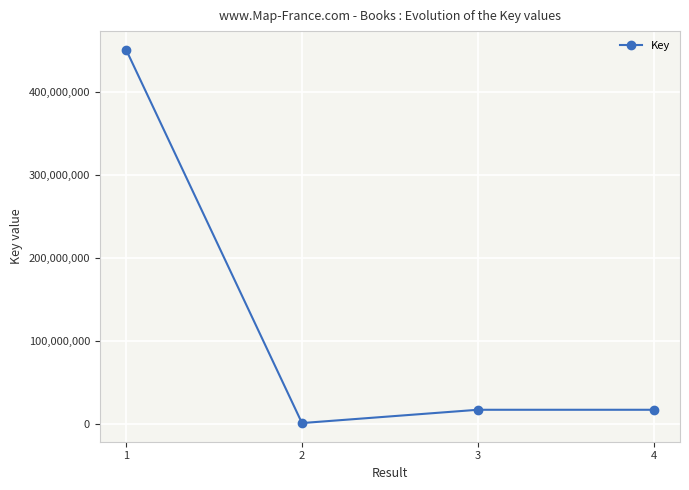

What is the value of the 1st point from the left?

450850463